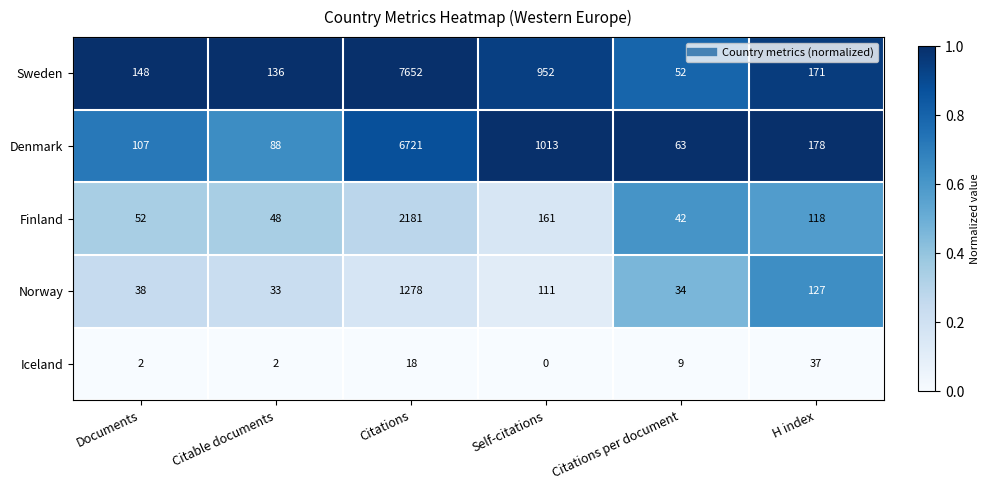

At which category is the sum across all series the highest?

Citations